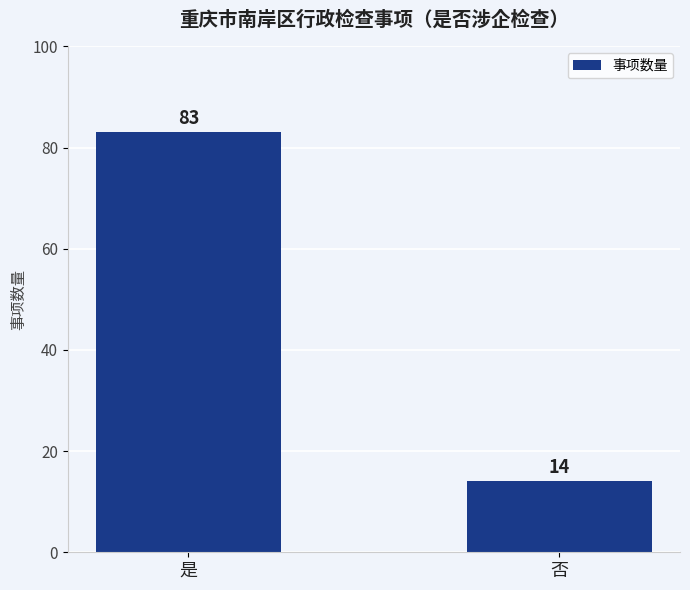

What is the change in value from 是 to 否?

-69